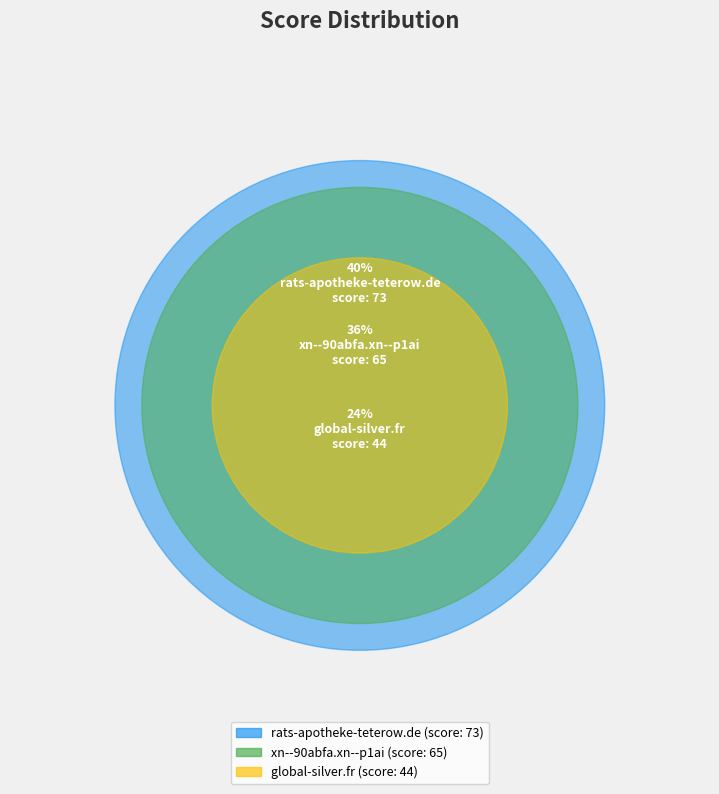

True or false: global-silver.fr accounts for 24% of the total.

True